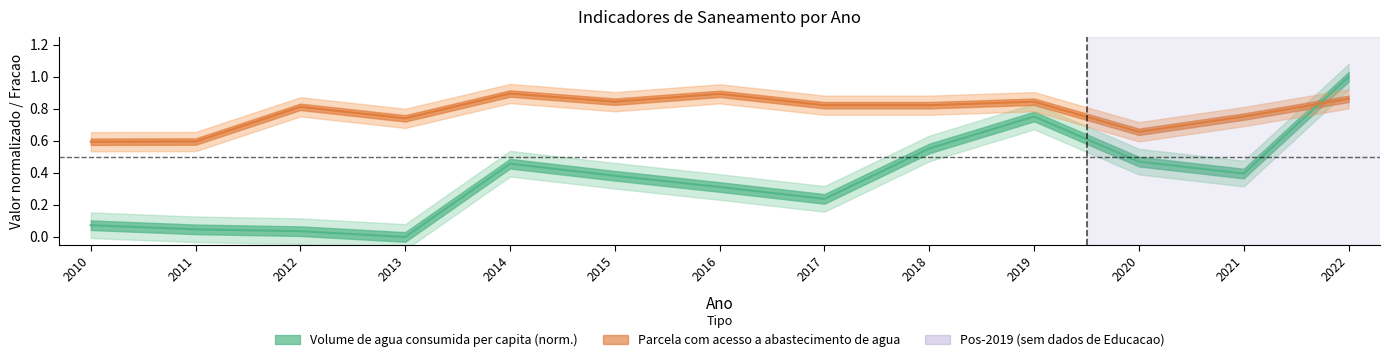

At how many categories does at least one series exceed 0?

13